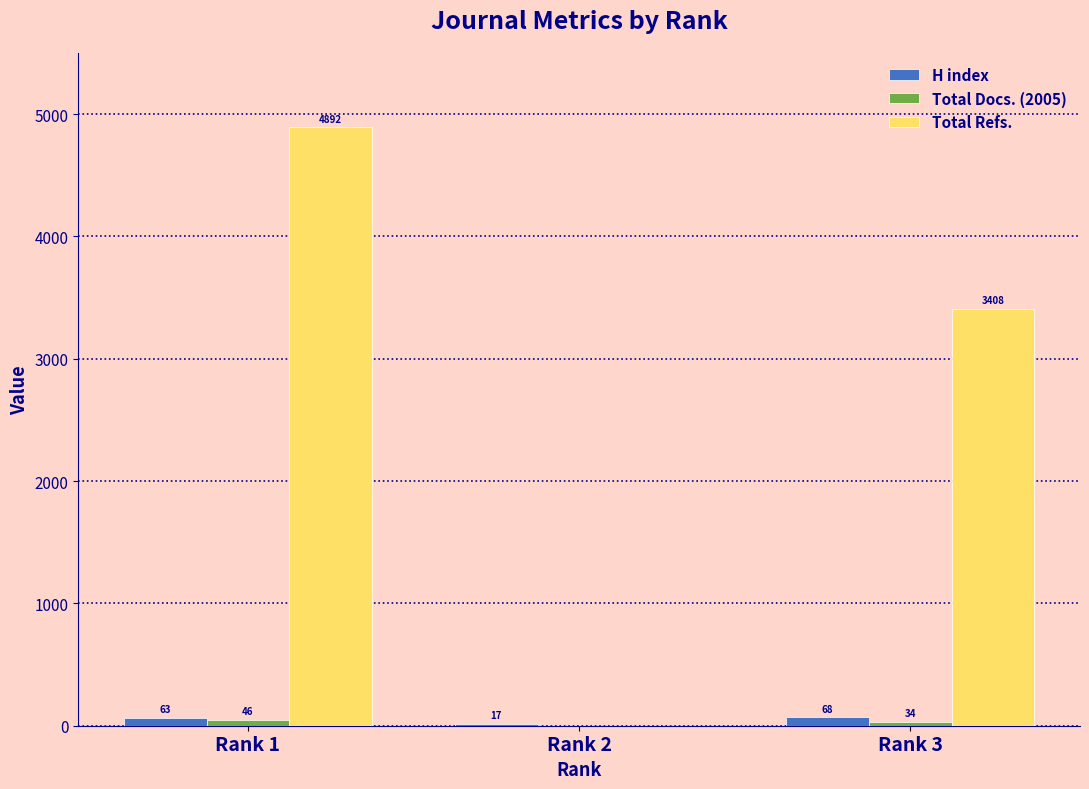

The value of H index at Rank 3 is 68. True or false?

True